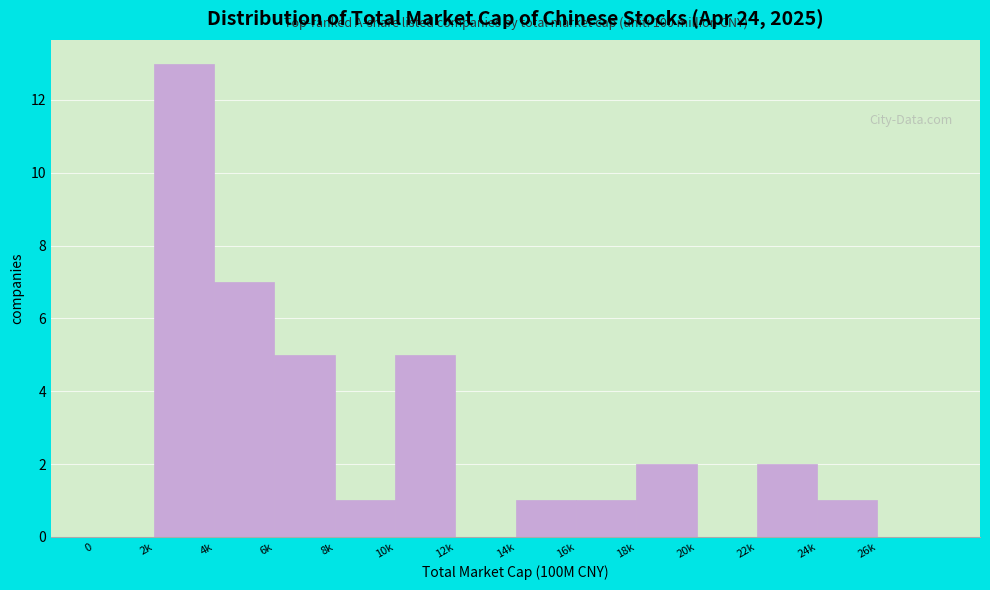

Reading left to right, extract all data points from this chart.

0=0	2k=13	4k=7	6k=5	8k=1	10k=5	12k=0	14k=1	16k=1	18k=2	20k=0	22k=2	24k=1	26k=0